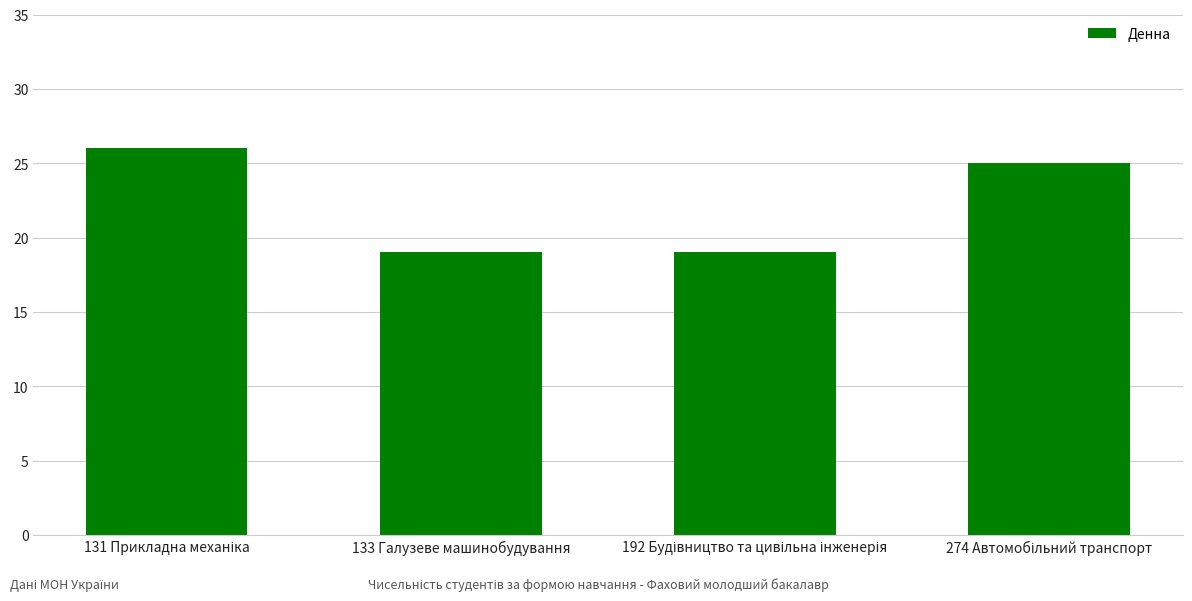

Does the chart contain any negative values?

No